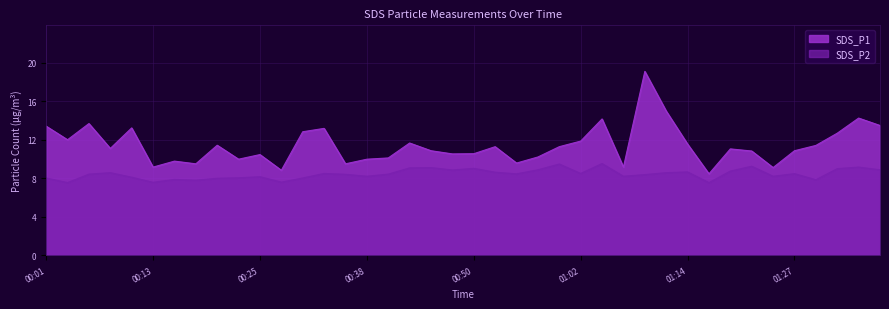

Is it true that SDS_P2 equals 5.1 at 00:11?

False